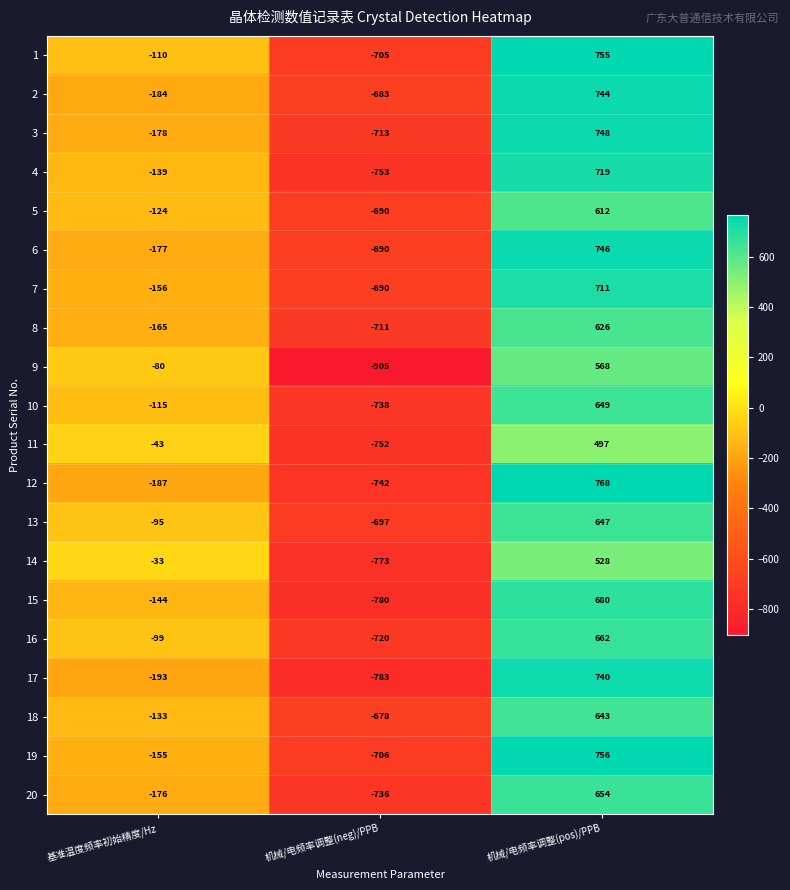

List the series in order of their peak value, highest first.

12, 19, 1, 3, 6, 2, 17, 4, 7, 15, 16, 20, 10, 13, 18, 8, 5, 9, 14, 11